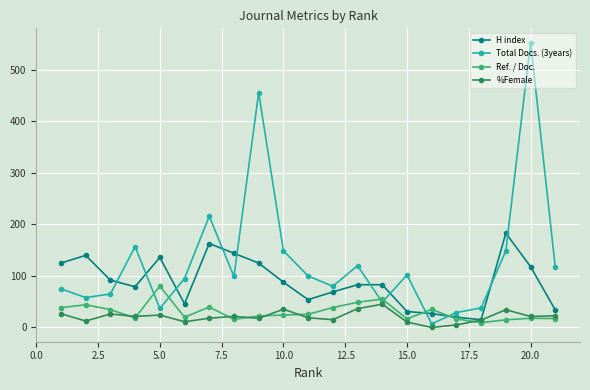

What is the maximum value for %Female?

45.2